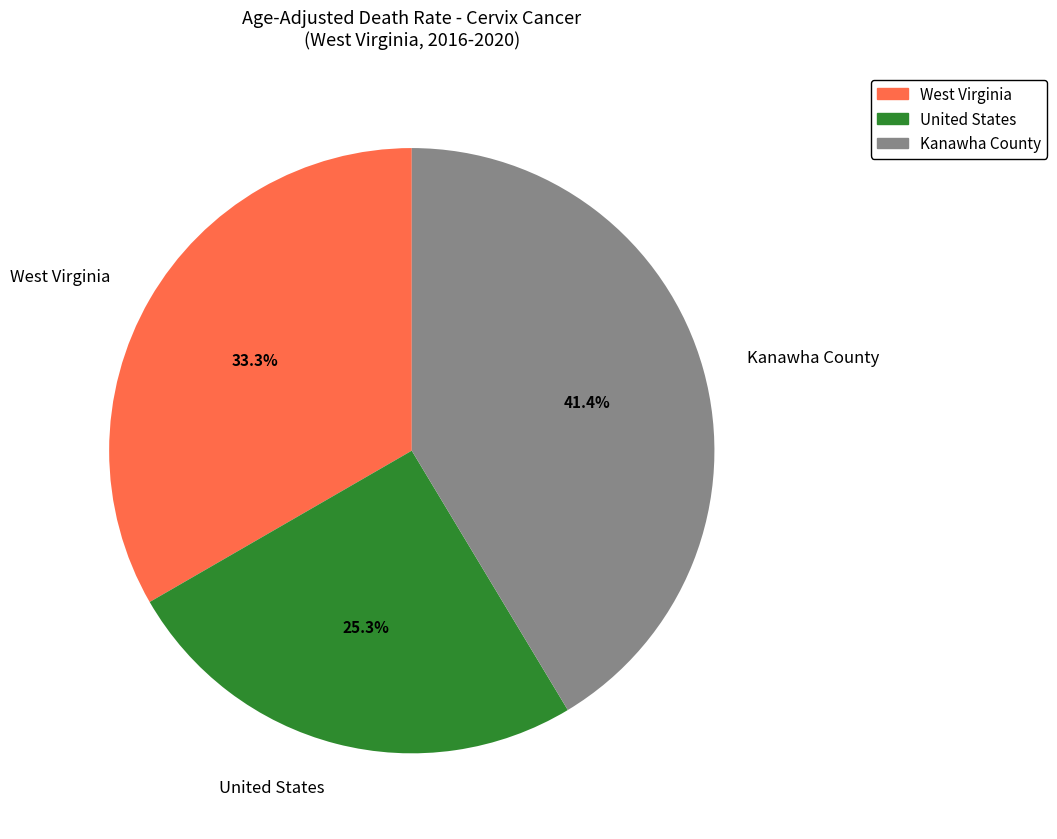

Is there a majority slice in this chart?

No